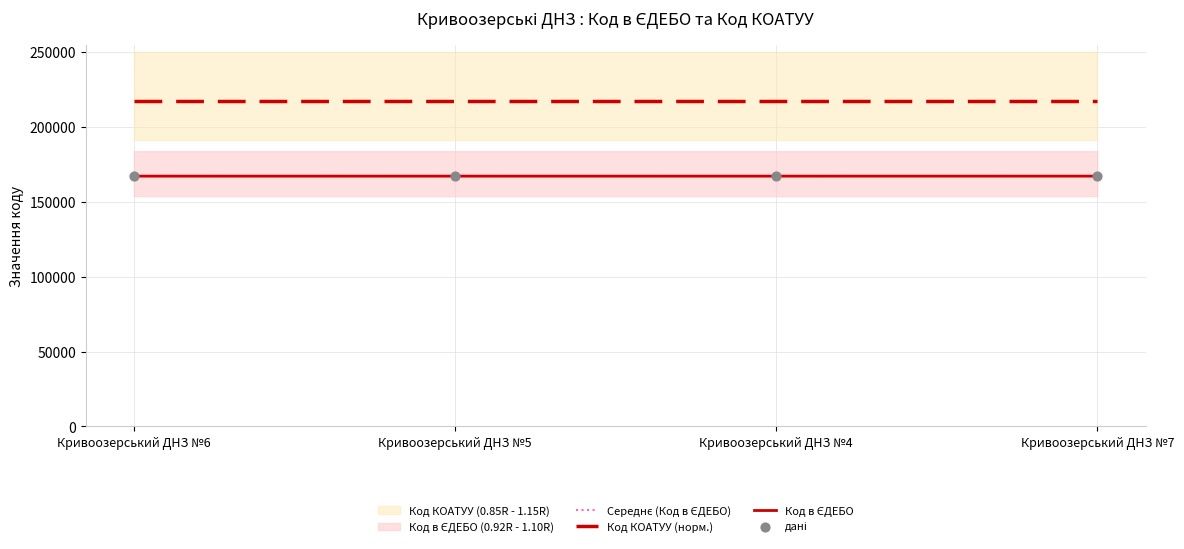

Which series reaches the maximum Y coordinate?

Код КОАТУУ (норм.)